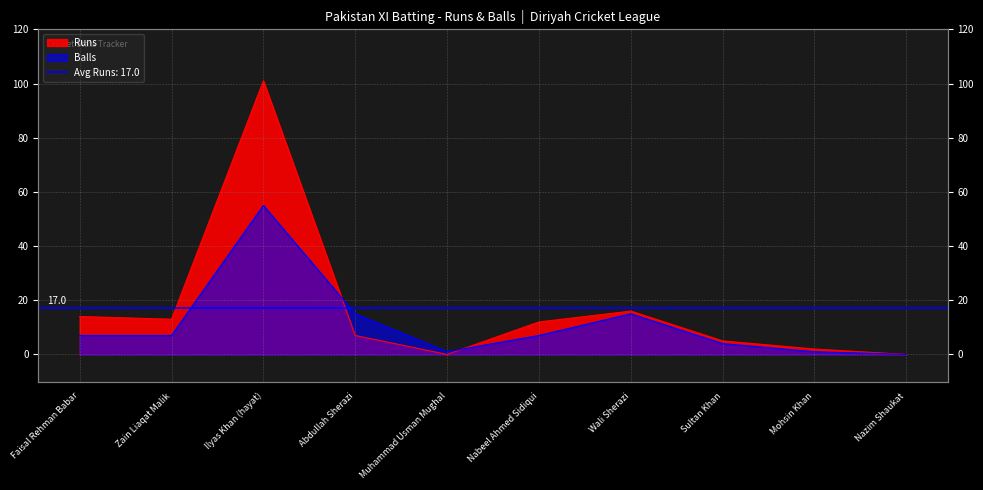

Where do Runs and Balls first cross each other?

Ilyas Khan (hayat) and Abdullah Sherazi